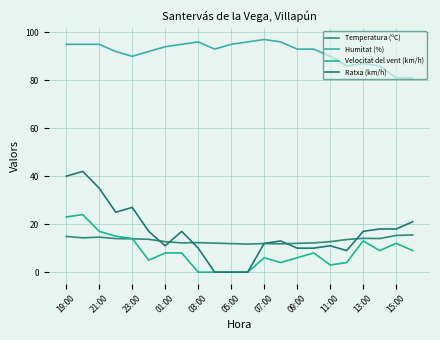

After their last crossing, which series has the higher values: Temperatura (ºC) or Velocitat del vent (km/h)?

Temperatura (ºC)